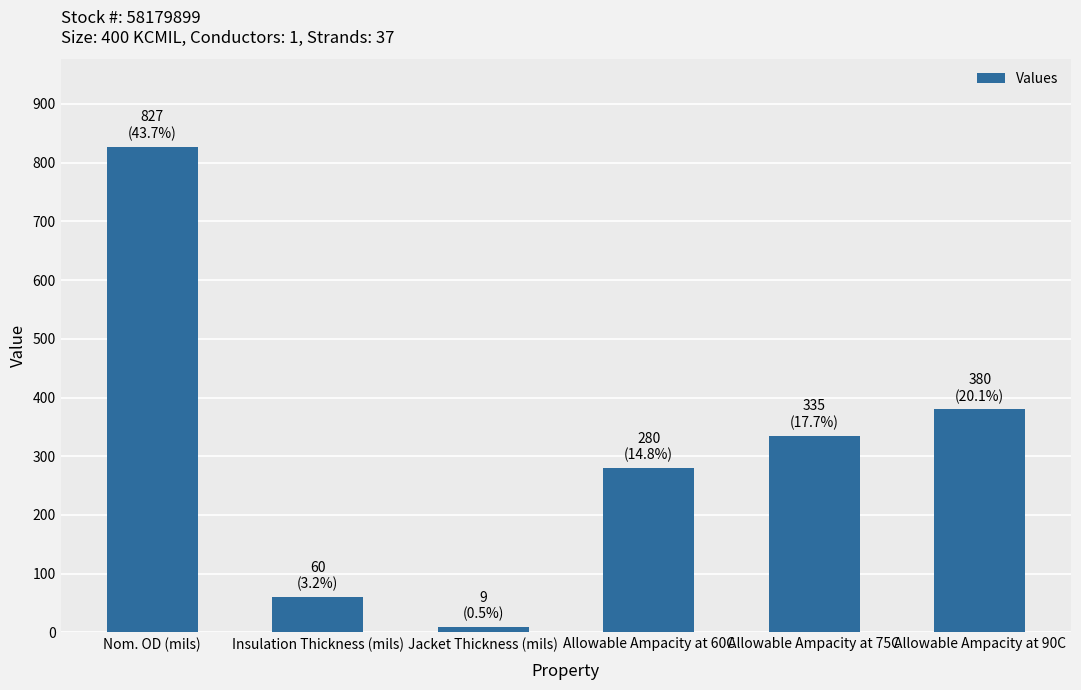

At which label does the data first exceed 335?

Nom. OD (mils)